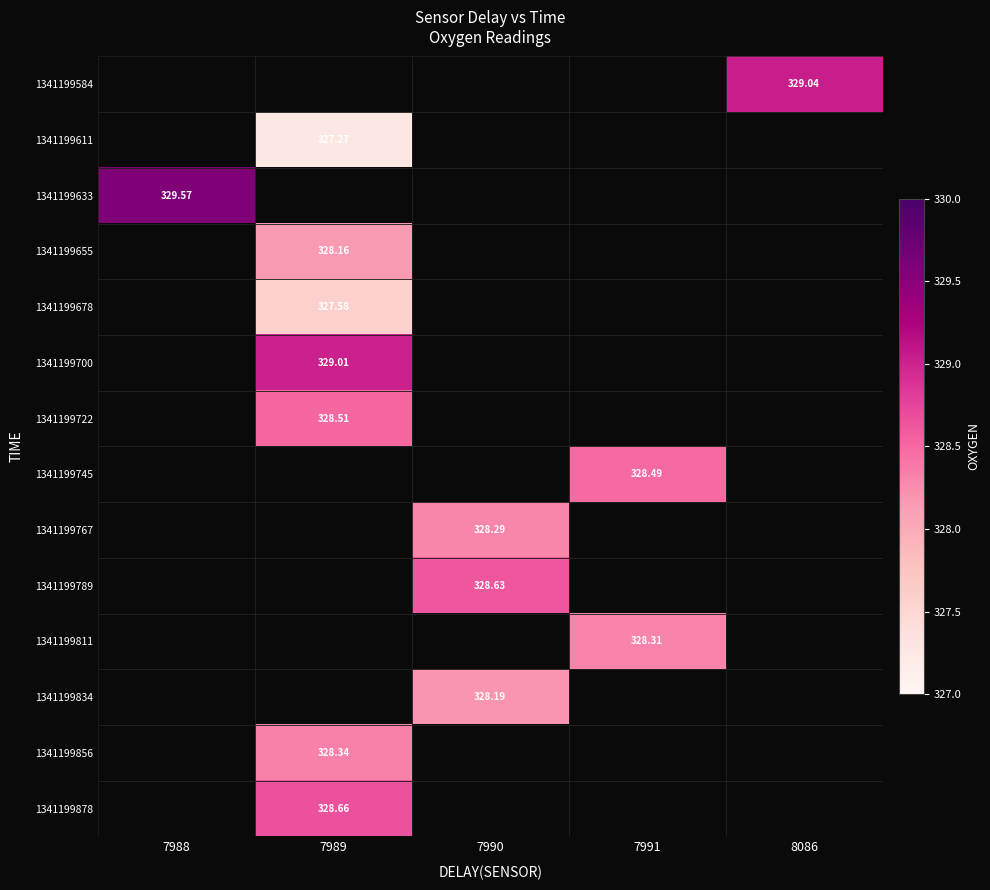

Which series has the largest total across all categories?

1341199633